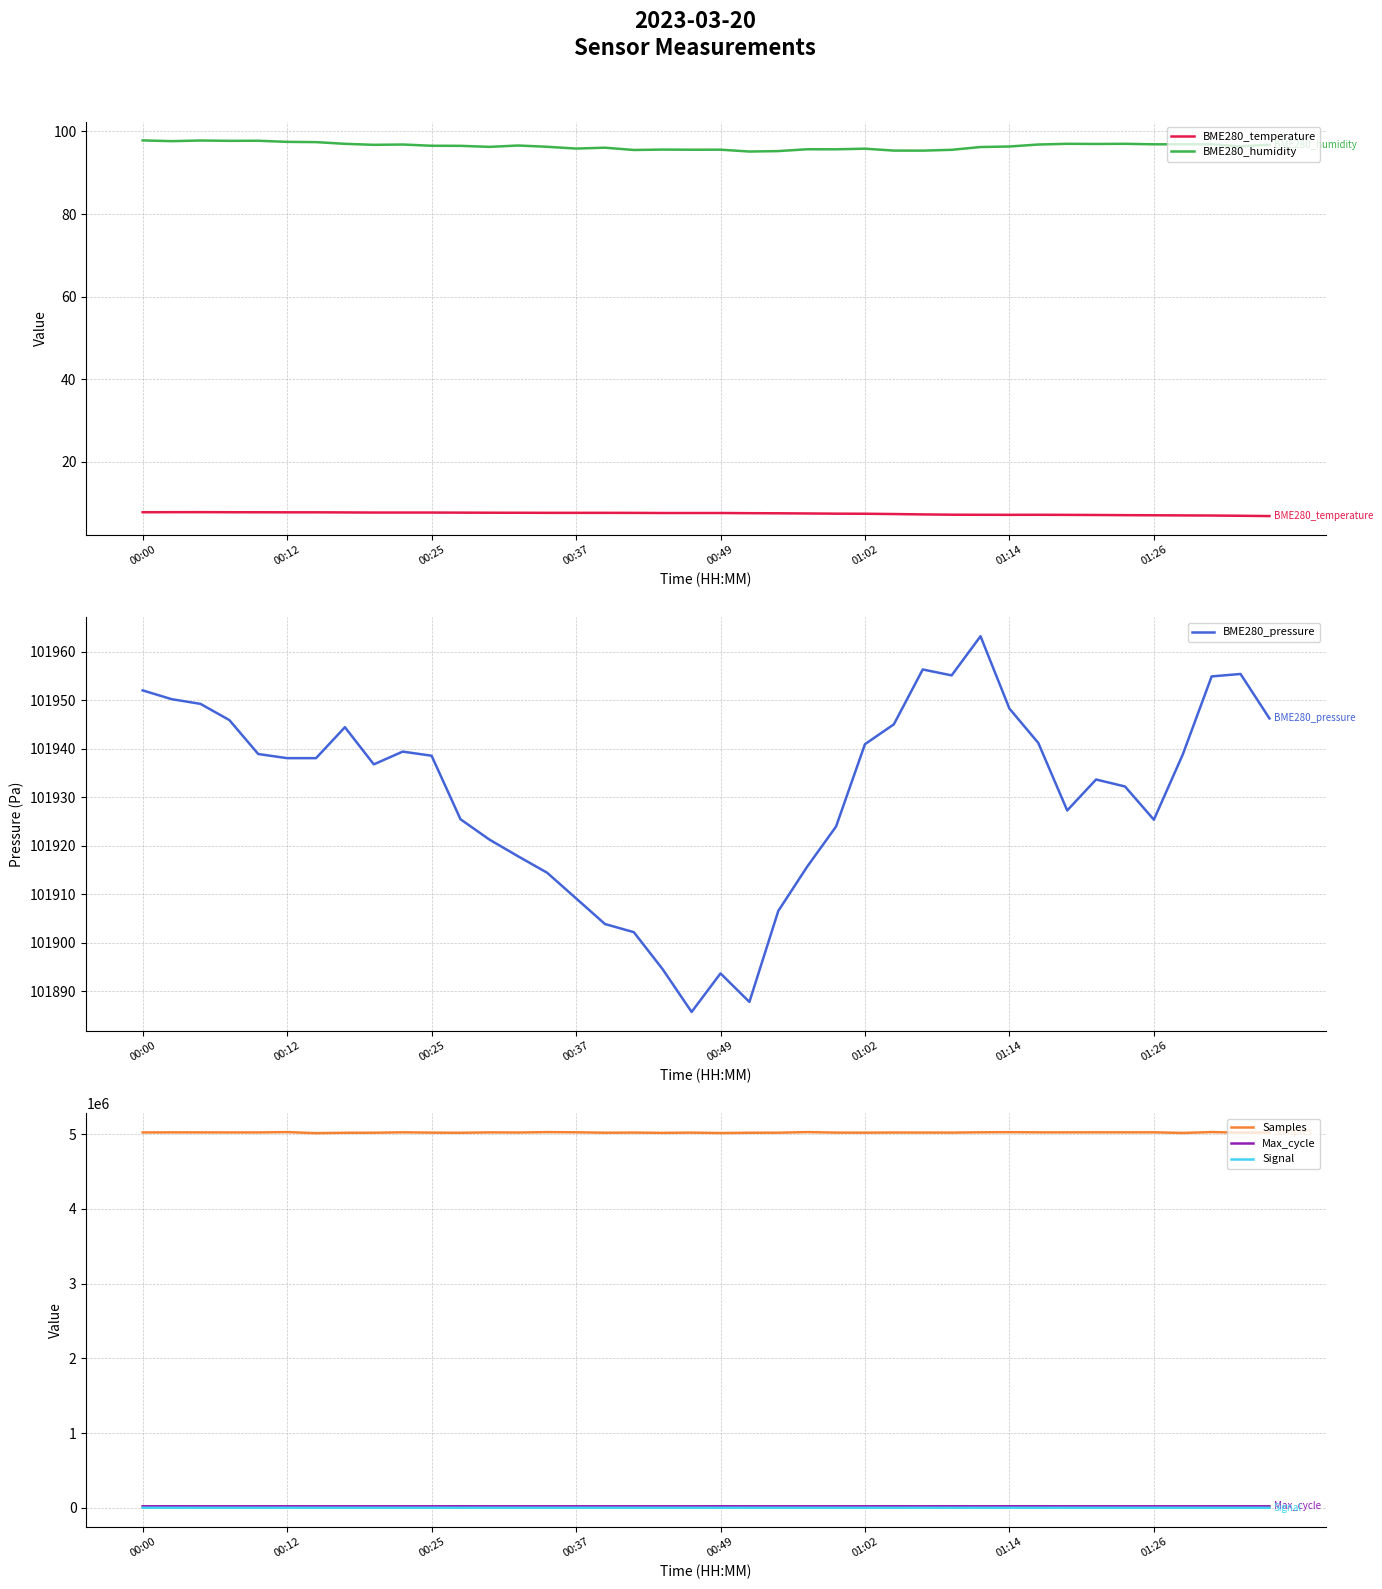

True or false: Samples and Max_cycle intersect in this chart.

False